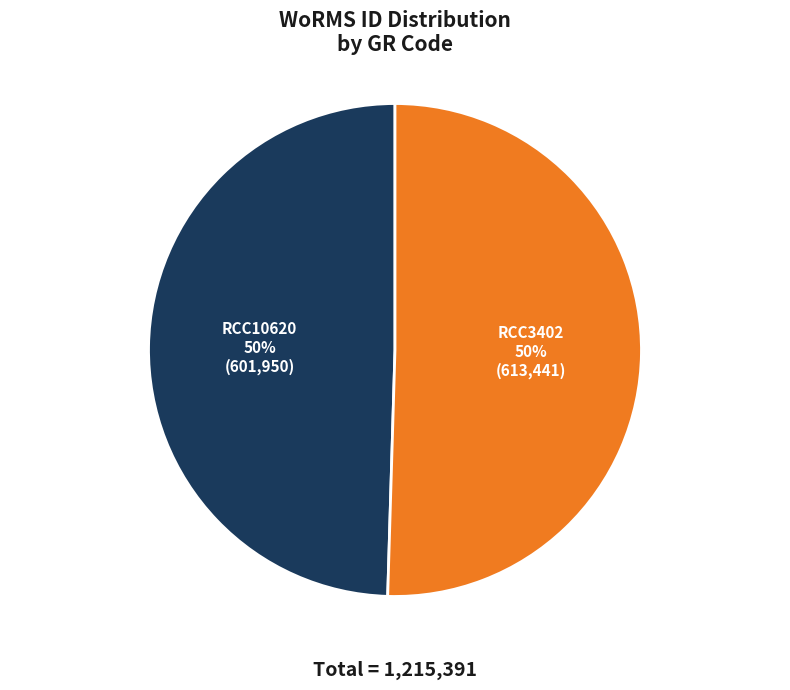

Count the number of slices in the pie.

2